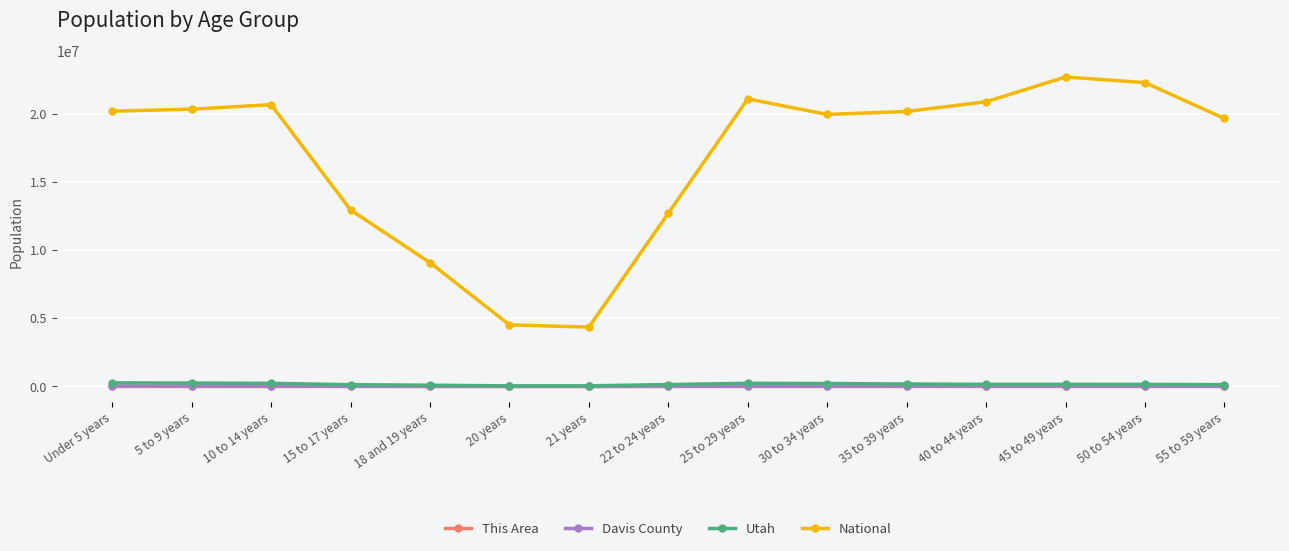

Is the value of National at 25 to 29 years greater than the value of This Area at 40 to 44 years?

Yes